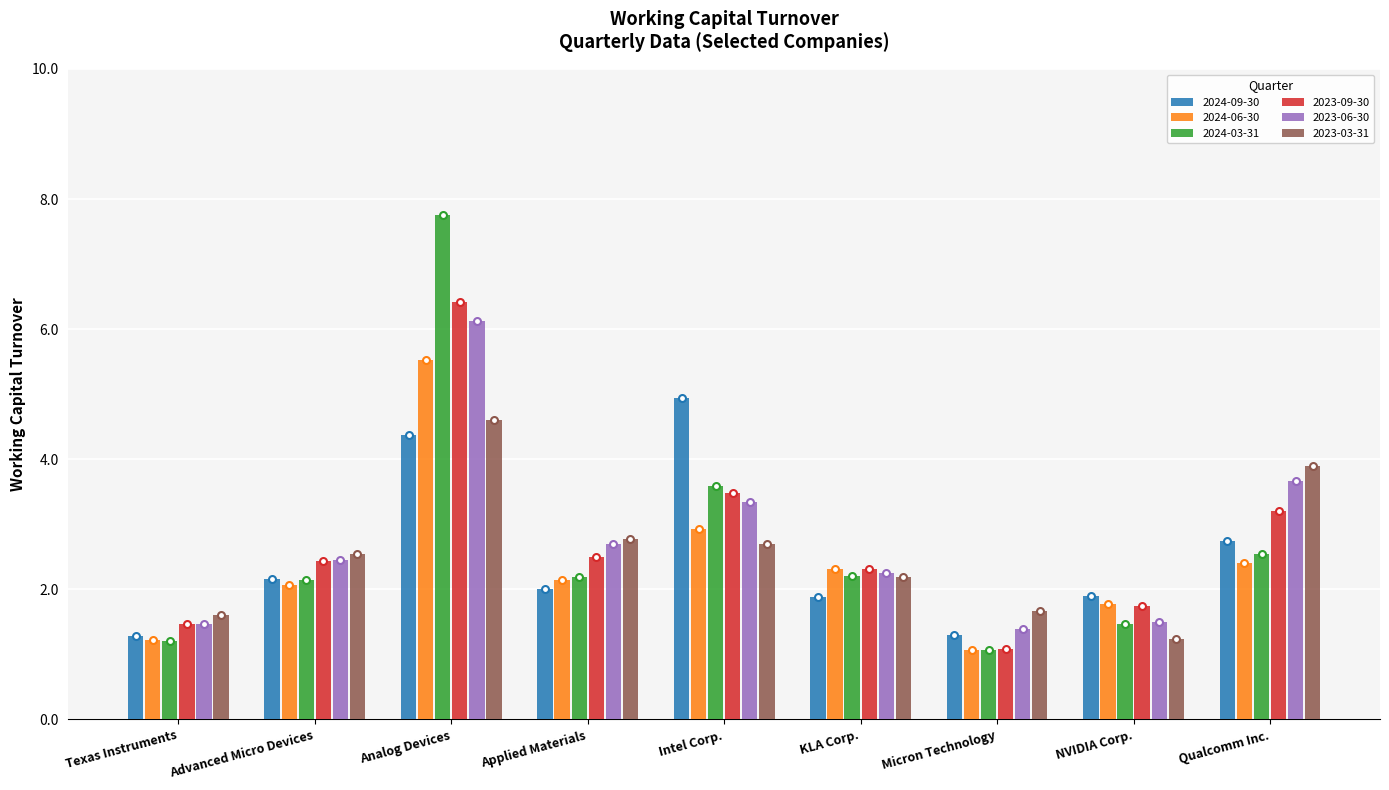

True or false: 2024-03-31 has a value of 1.4 at Advanced Micro Devices.

False